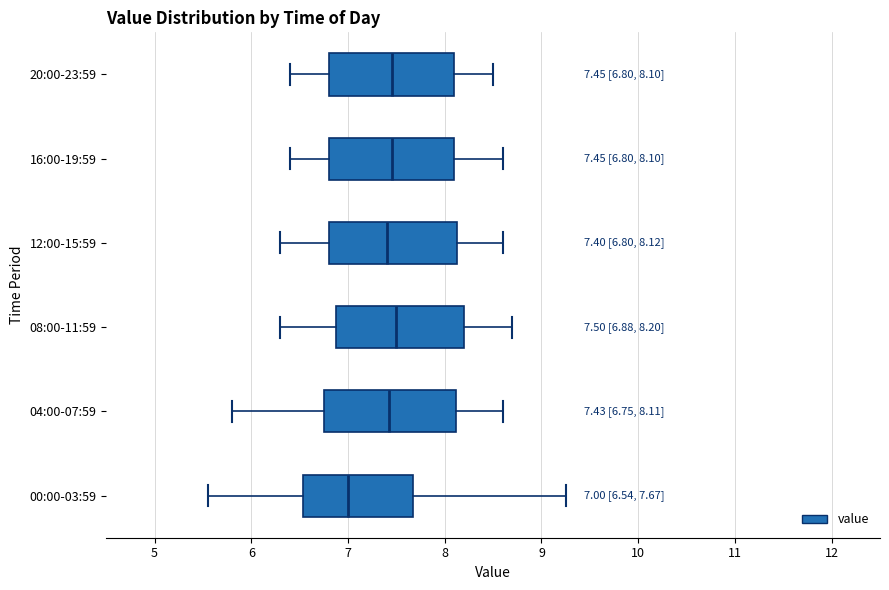

Which box has the furthest to the left median line?

00:00-03:59